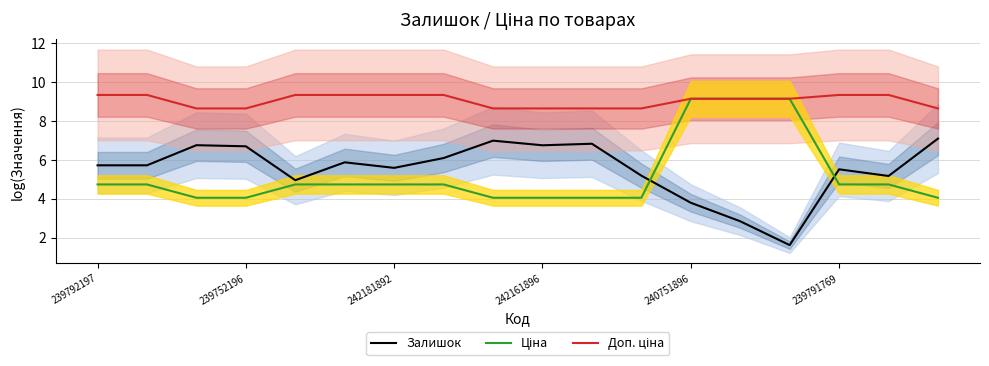

What is the approximate value of Залишок at 239752196?

6.7